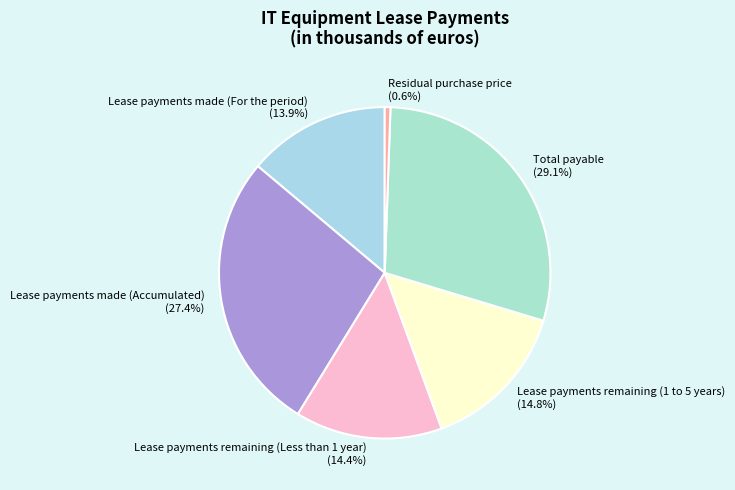

Which slice is the largest?

Total payable